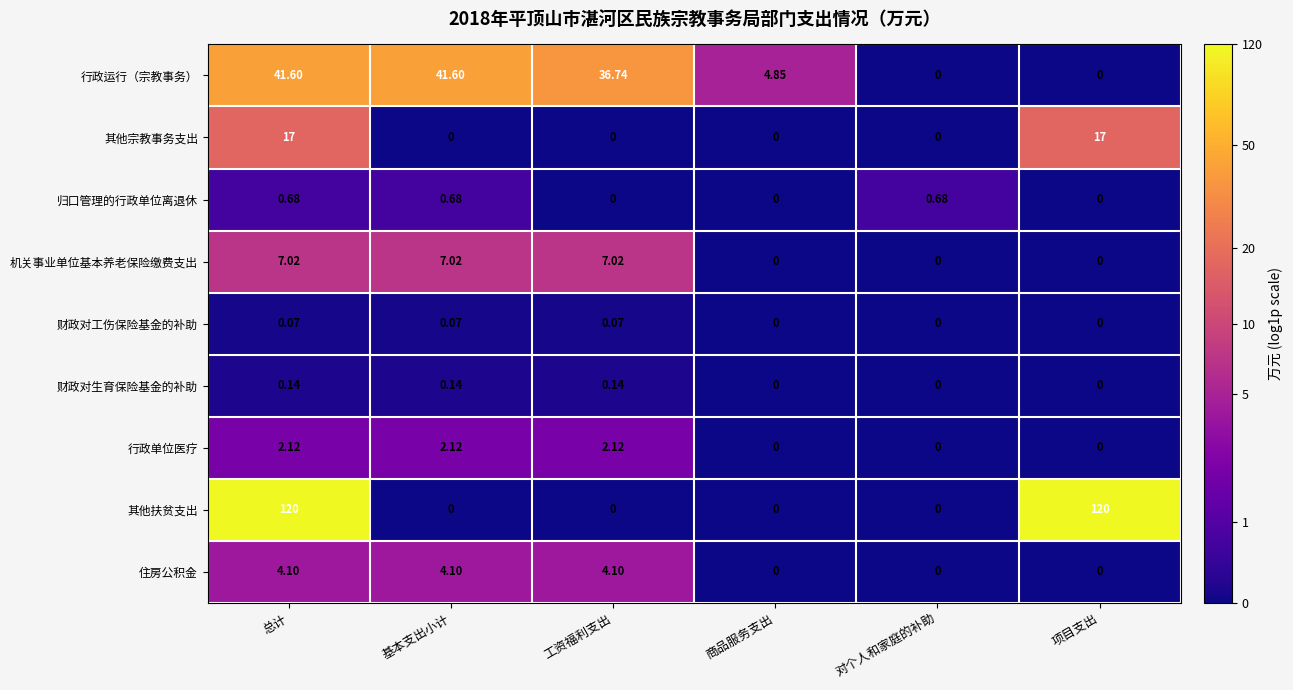

Which series has the largest total across all categories?

其他扶贫支出